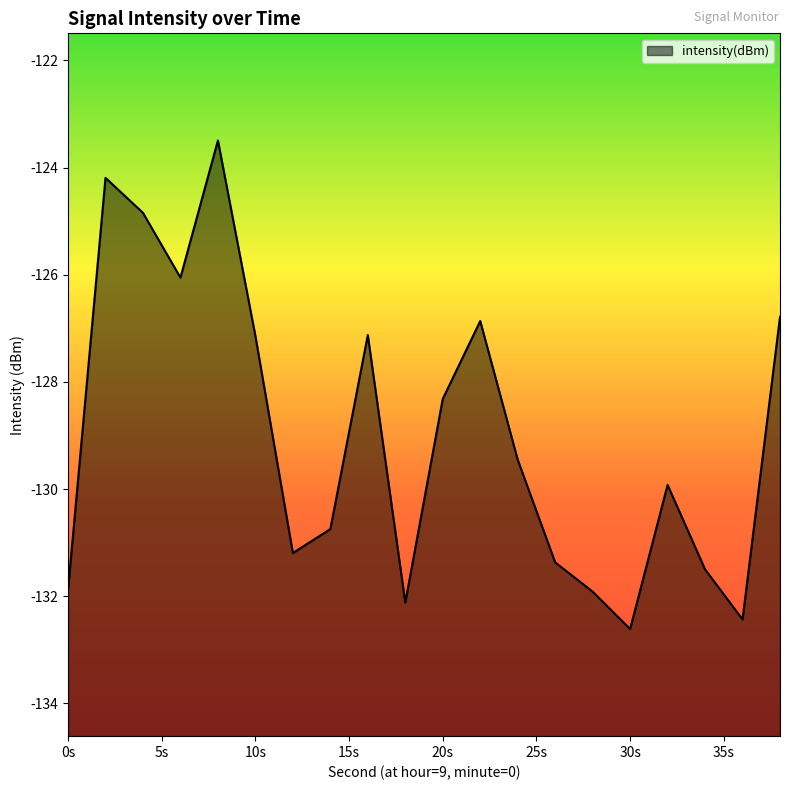

Which category has the highest value across all series?

8